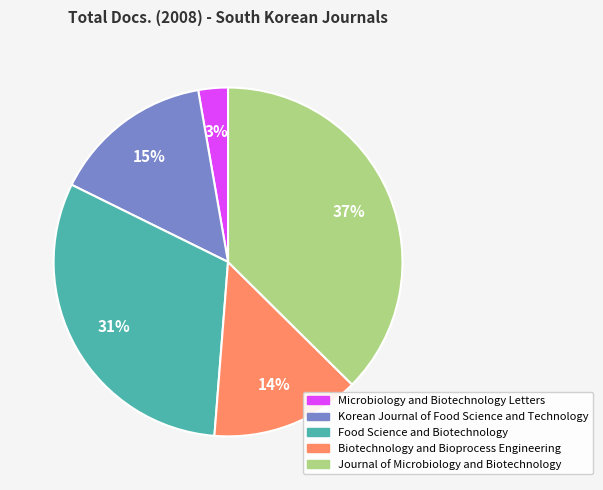

To the nearest percent, what is the average slice percentage?

20%